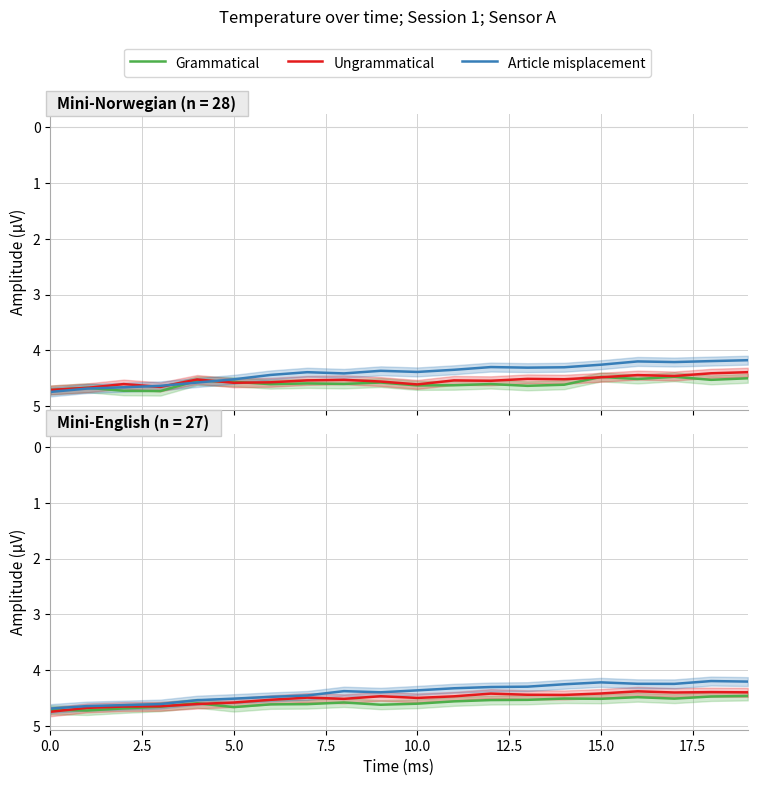

What is the value of the Ungrammatical point at the 13th from the left?

4.4